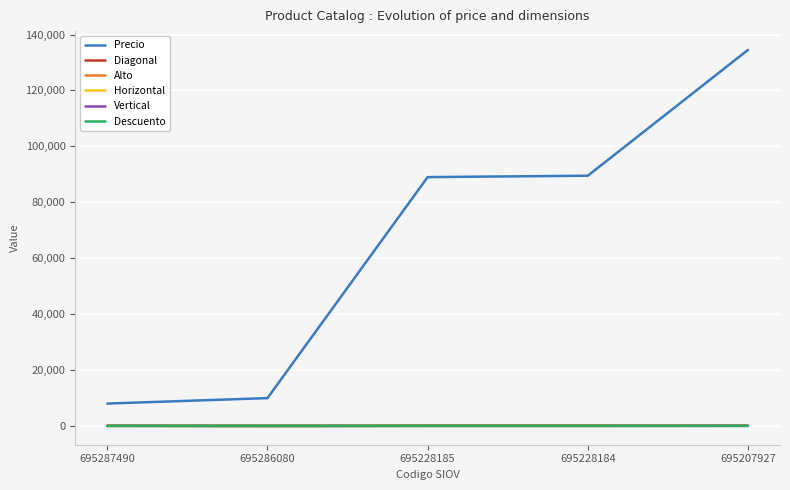

True or false: Descuento and Vertical intersect in this chart.

True